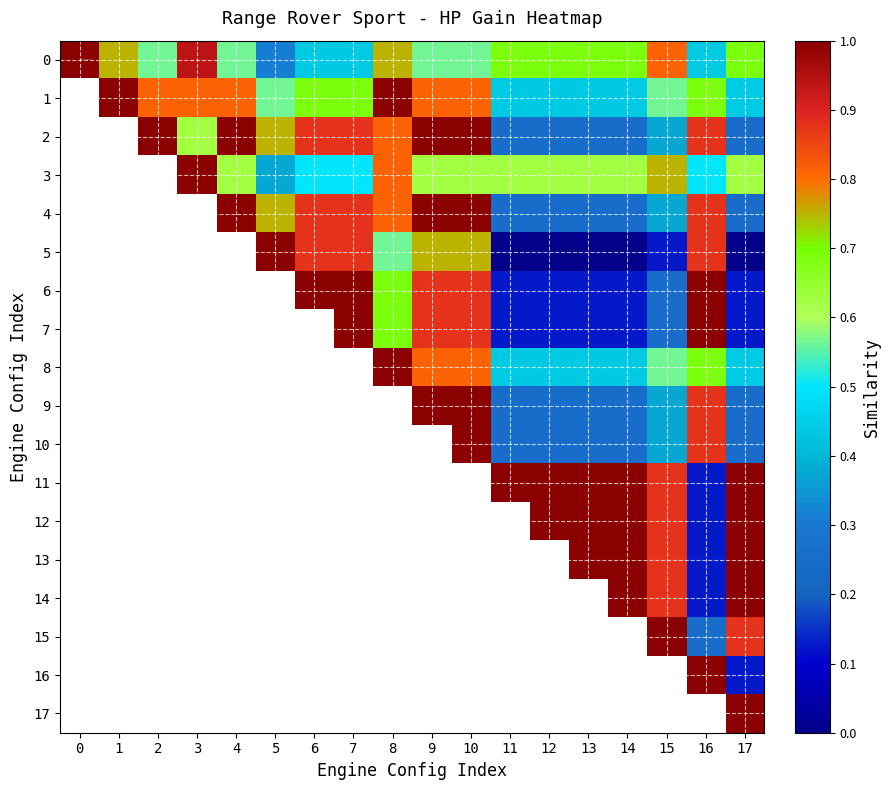

The value of 1 at 1 is 1.7. True or false?

False